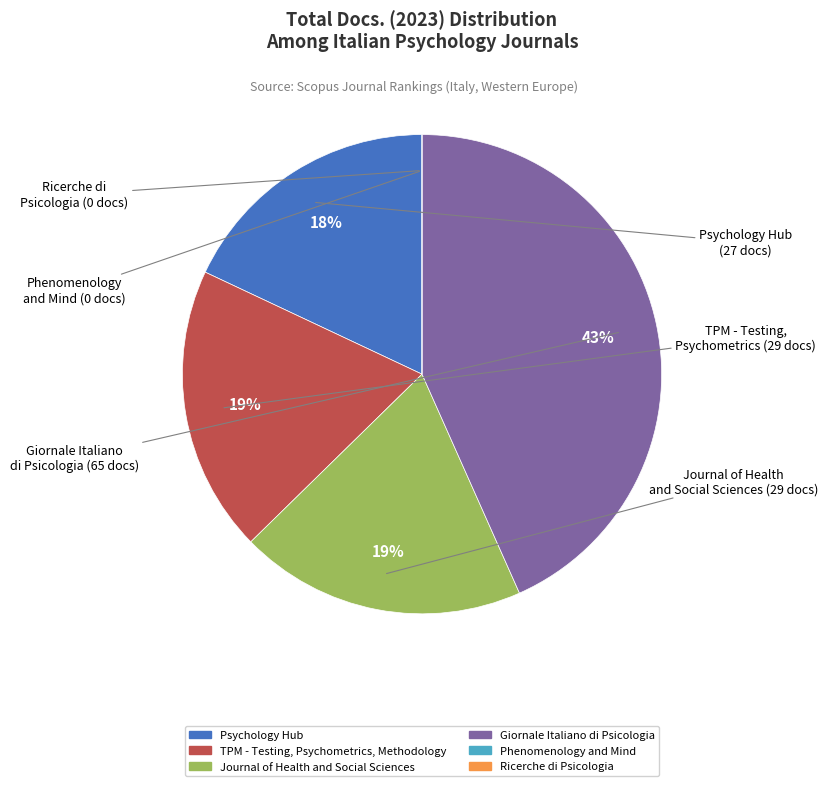

Is there any slice that represents more than half of the pie?

No